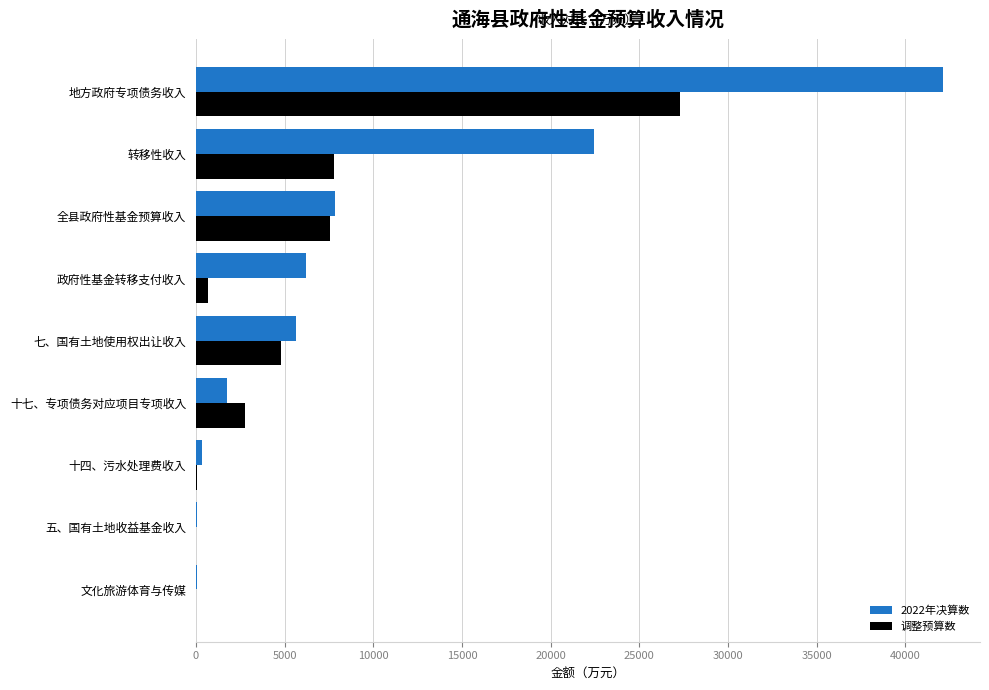

What is the greatest value displayed?

42100